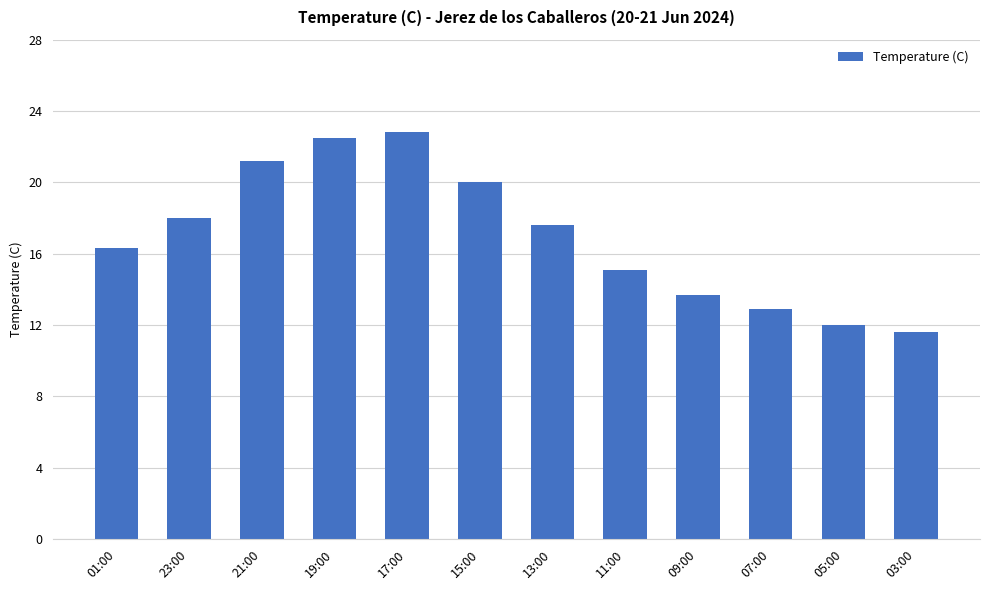

How many values exceed 17?

6